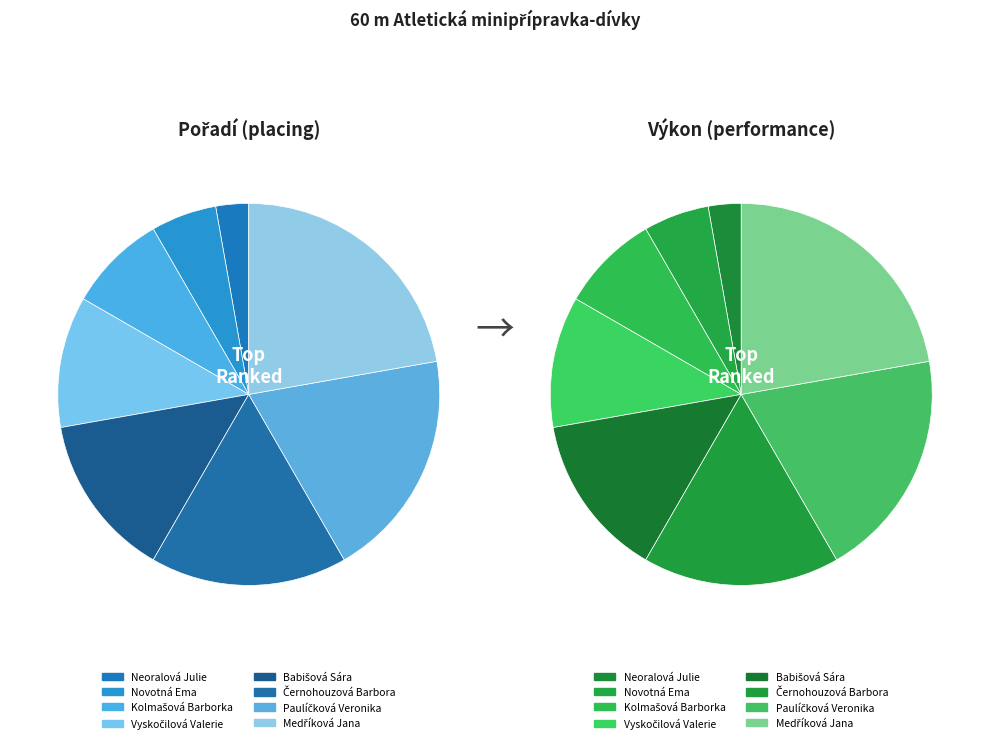

What is the smallest slice in the pie chart?

Neoralová Julie